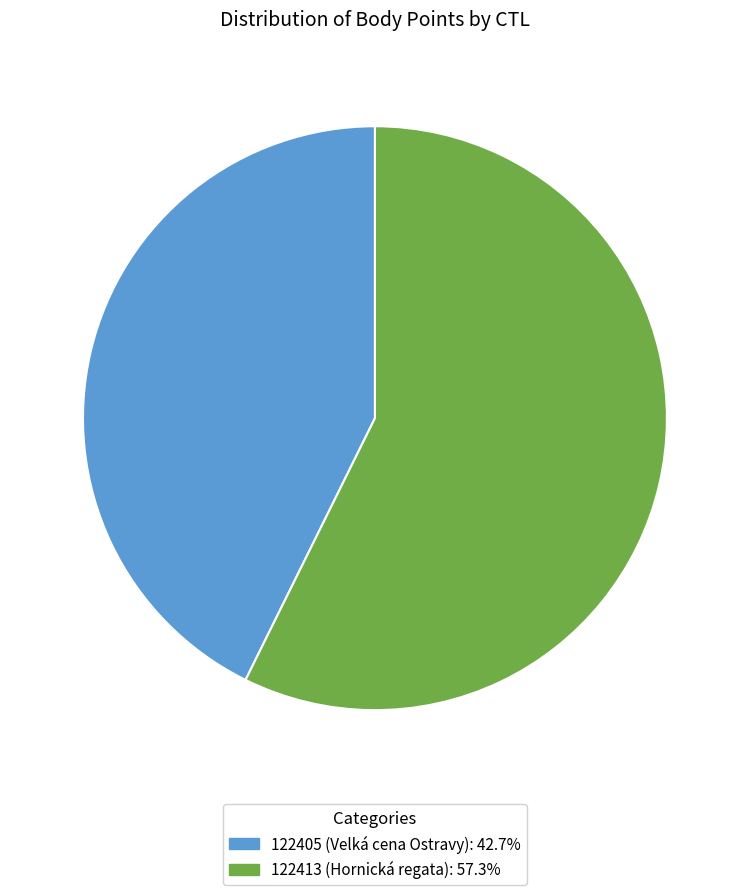

Is it true that 122413 is 46% of the pie?

False